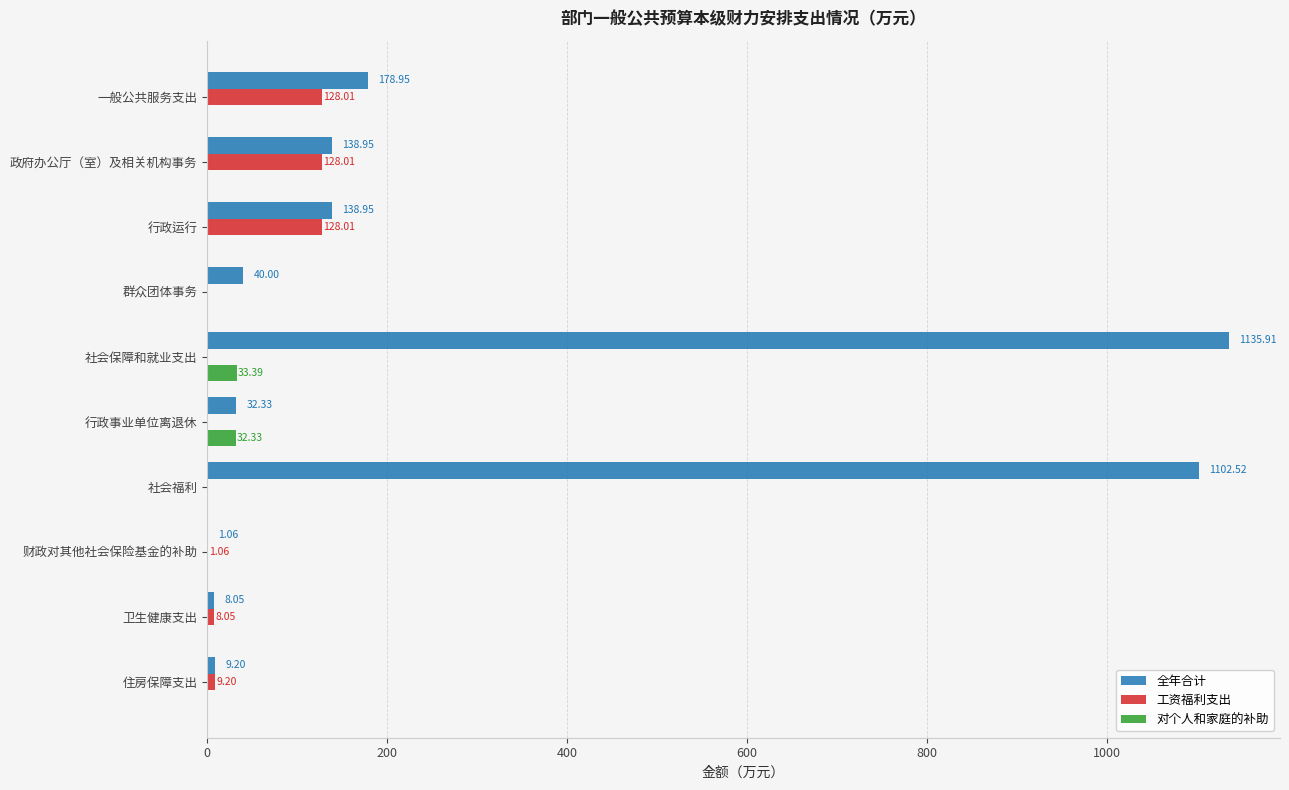

At which category is the sum across all series the highest?

社会保障和就业支出